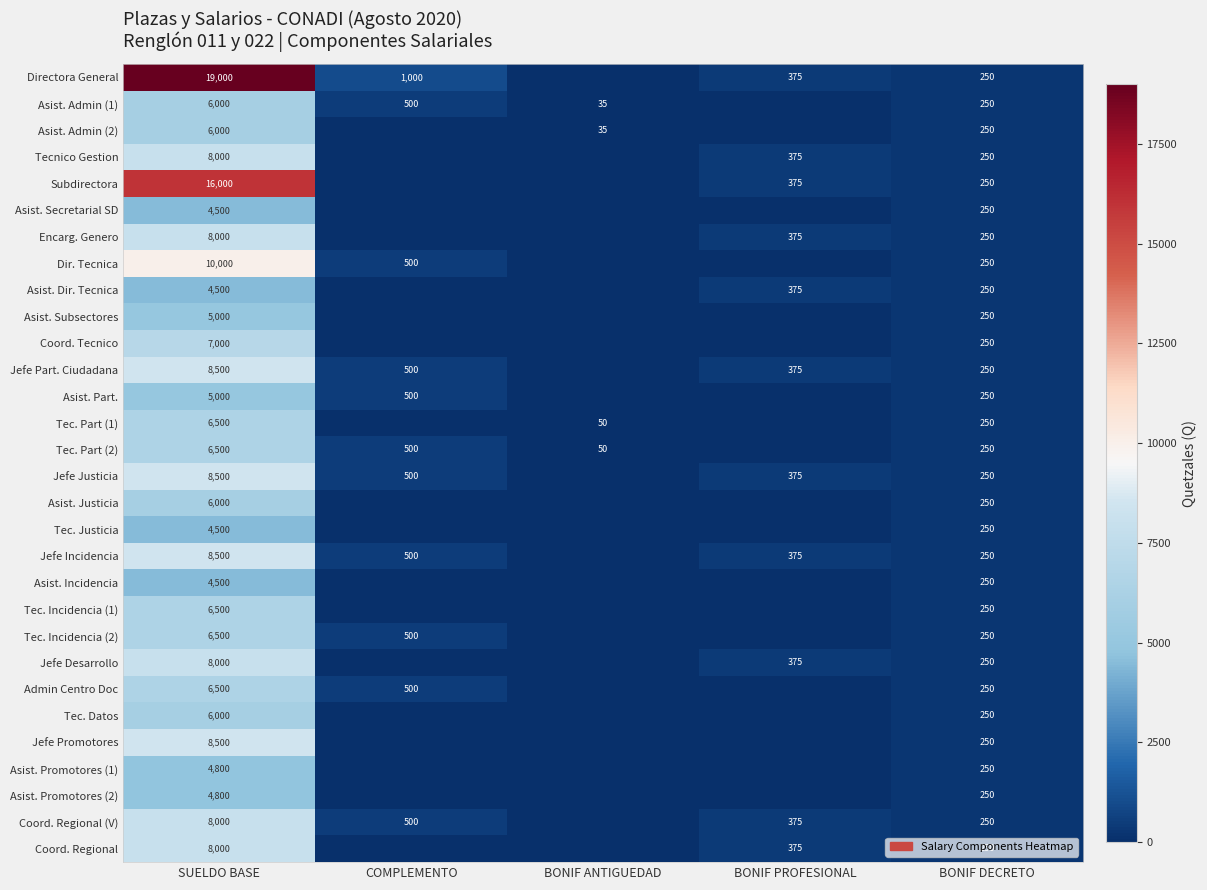

At how many categories does at least one series exceed 3529?

1